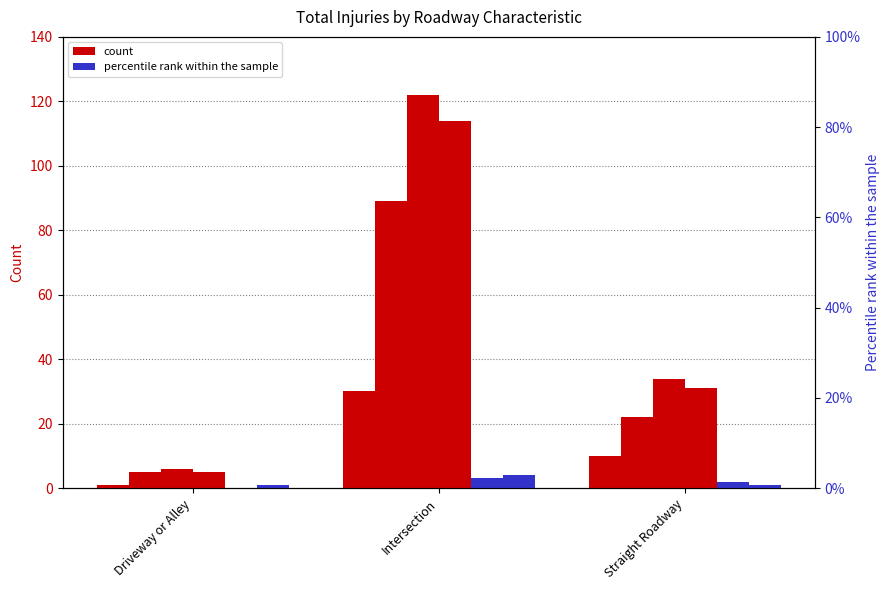

Is it true that Total Possible Injuries (C) equals 5 at Driveway or Alley?

True